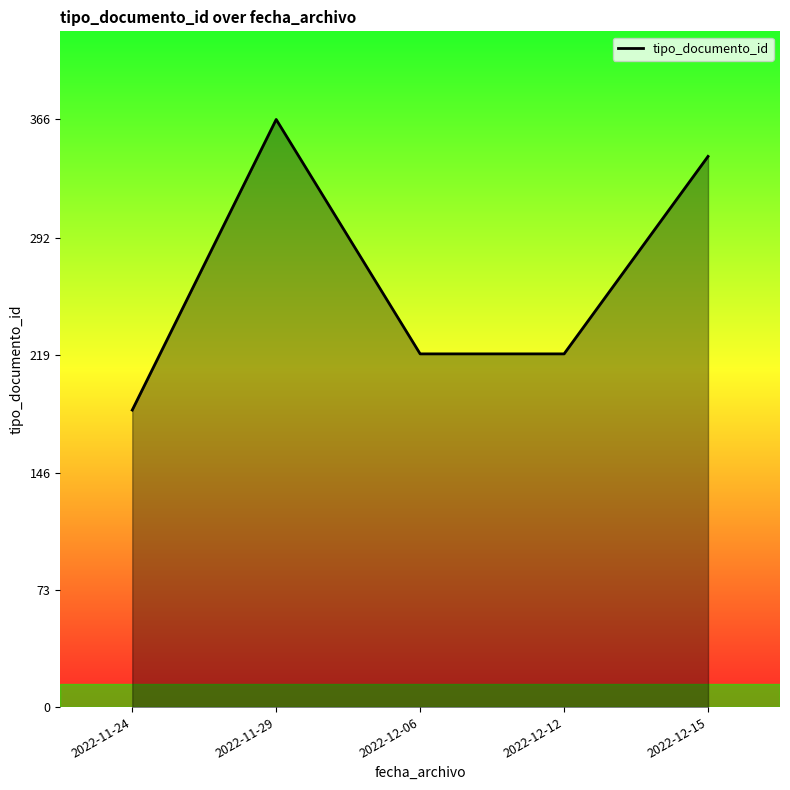

Where does the data first go above 220?

2022-11-29